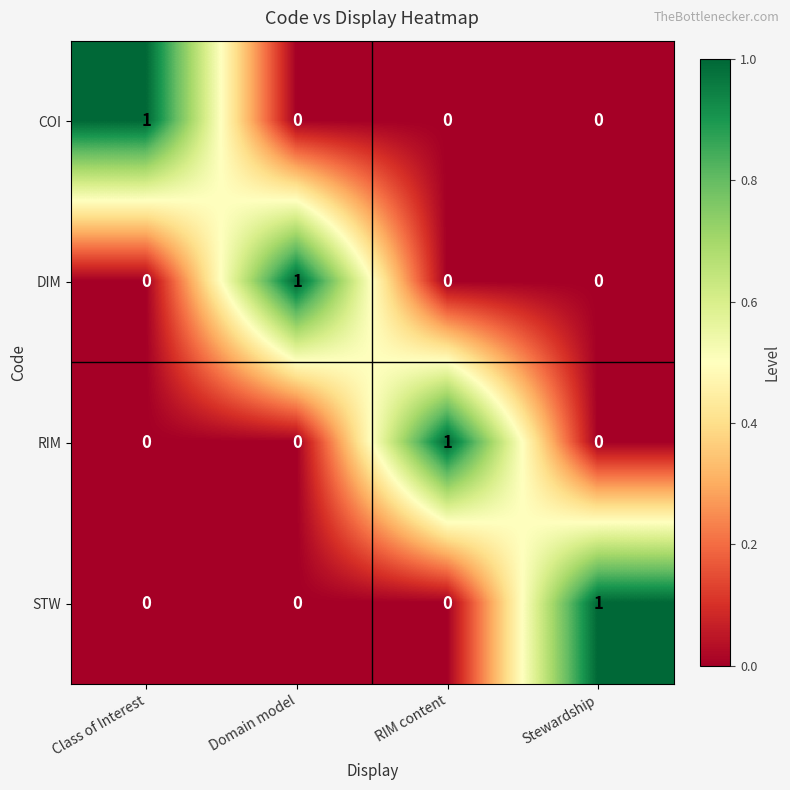

How many STW values are between 0 and 1?

4